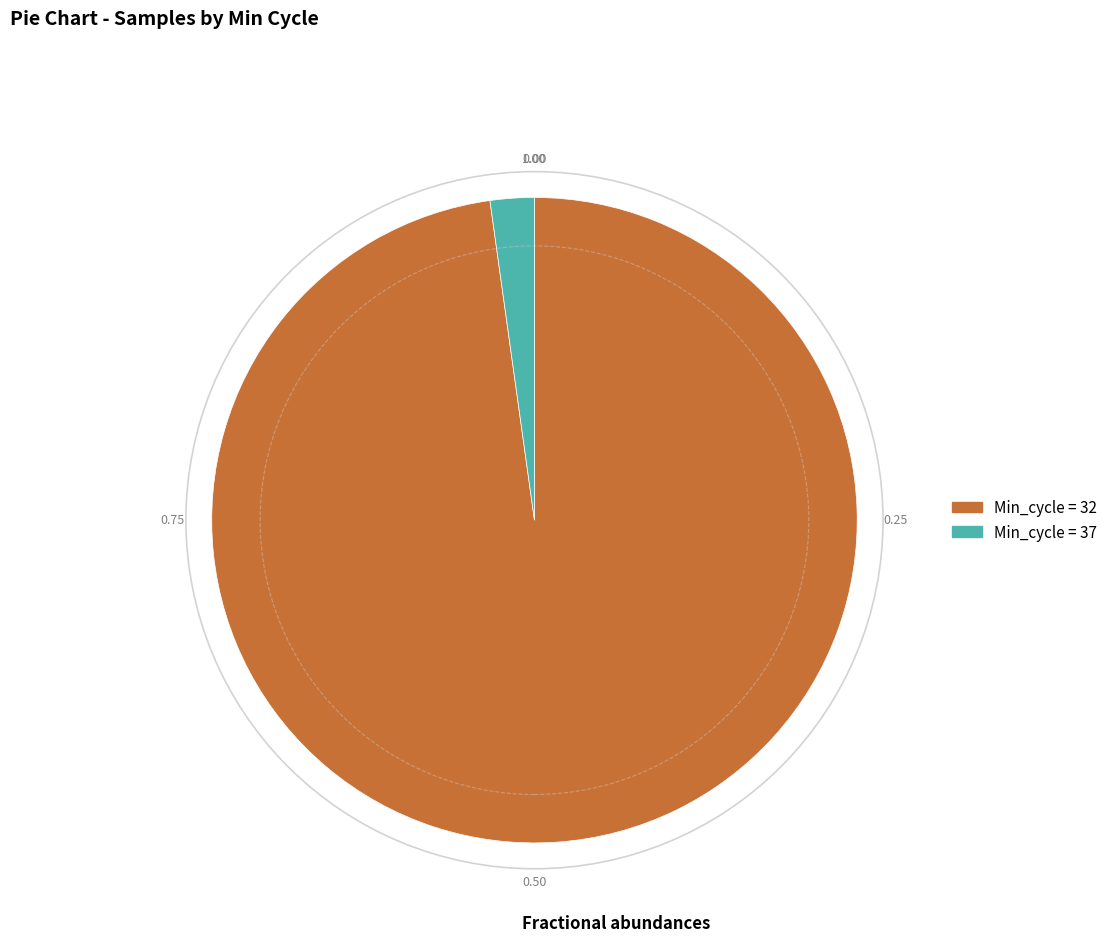

Is there a majority slice in this chart?

Yes